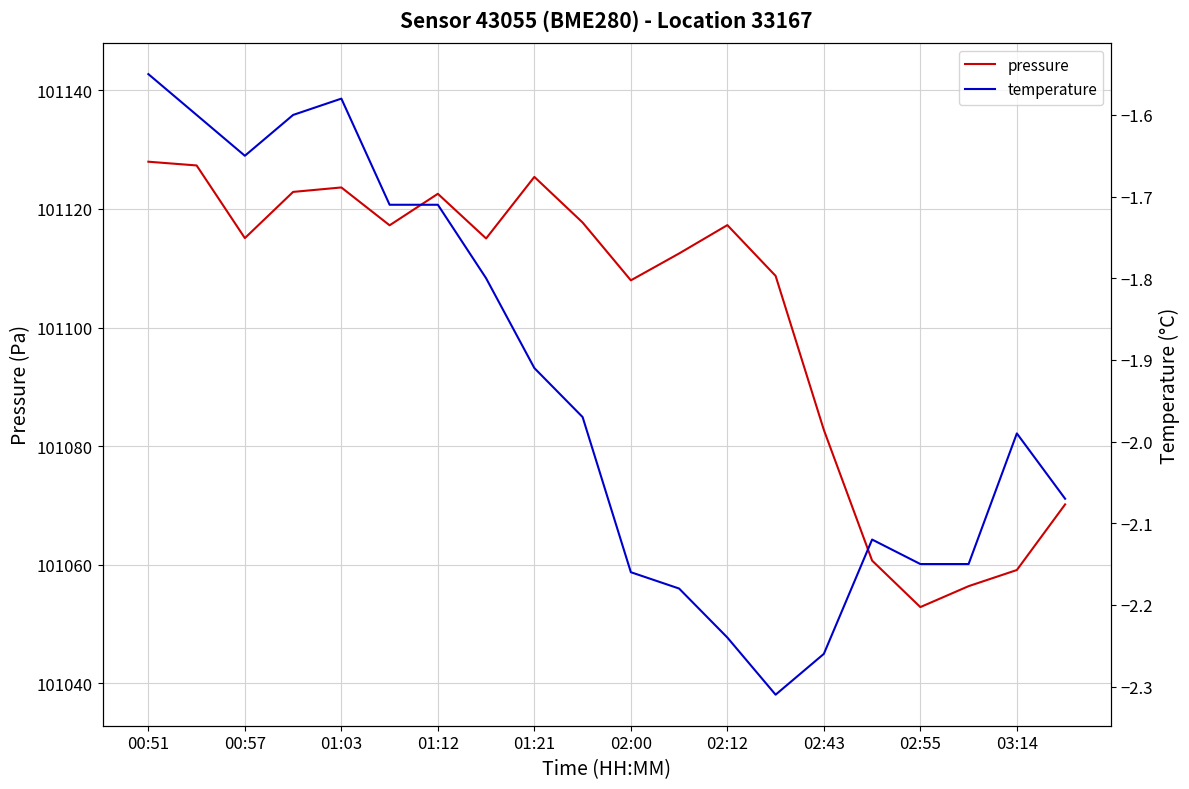

List the series in order of their peak value, lowest first.

temperature, pressure